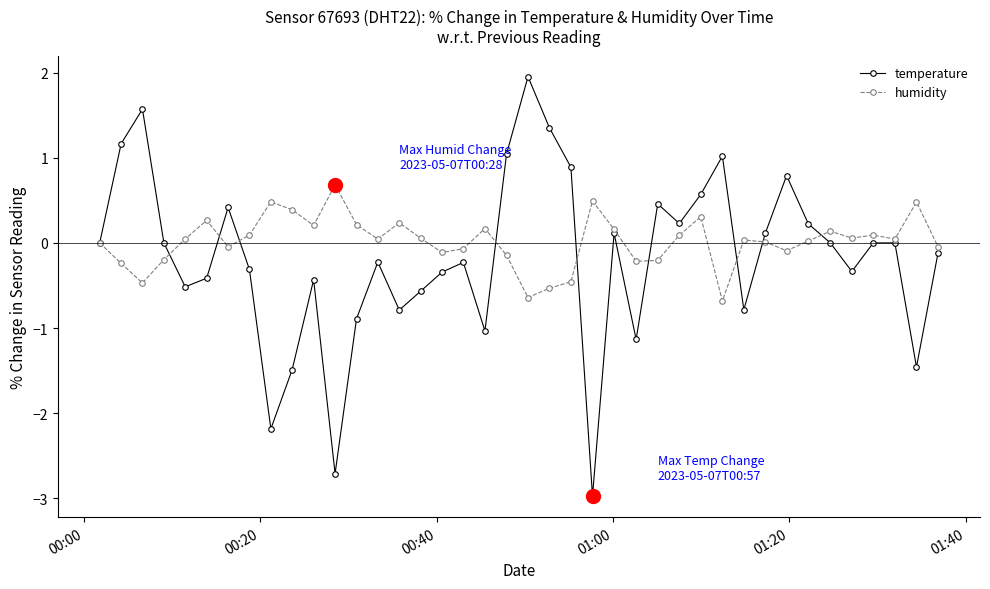

True or false: temperature and humidity intersect in this chart.

True